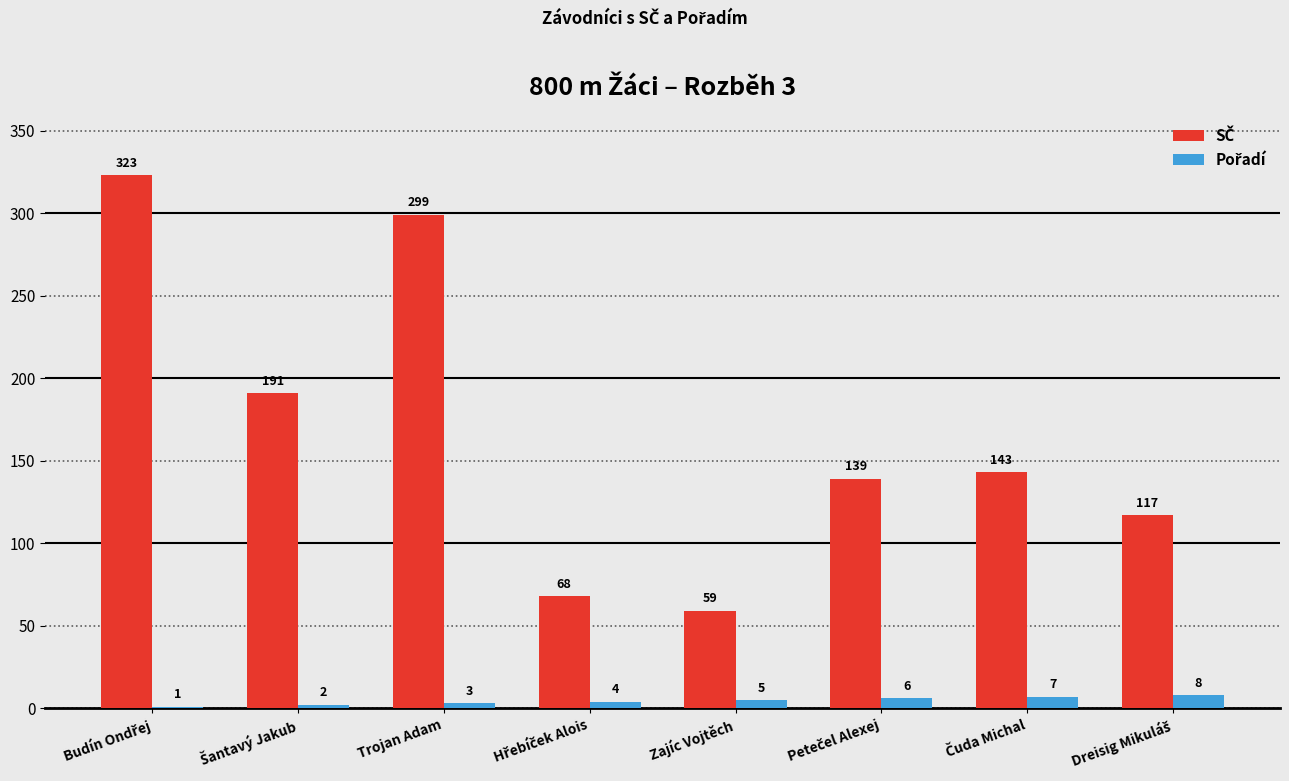

How many categories are shown in the chart?

8